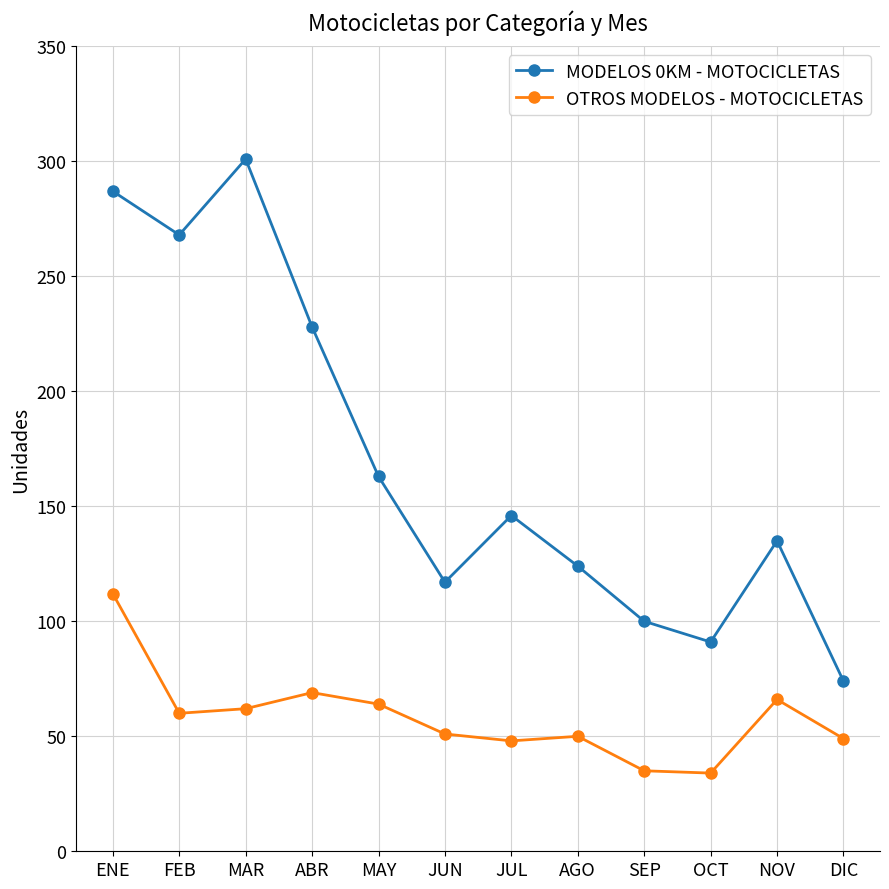

What are all the series names shown in the legend?

MODELOS 0KM - MOTOCICLETAS, OTROS MODELOS - MOTOCICLETAS